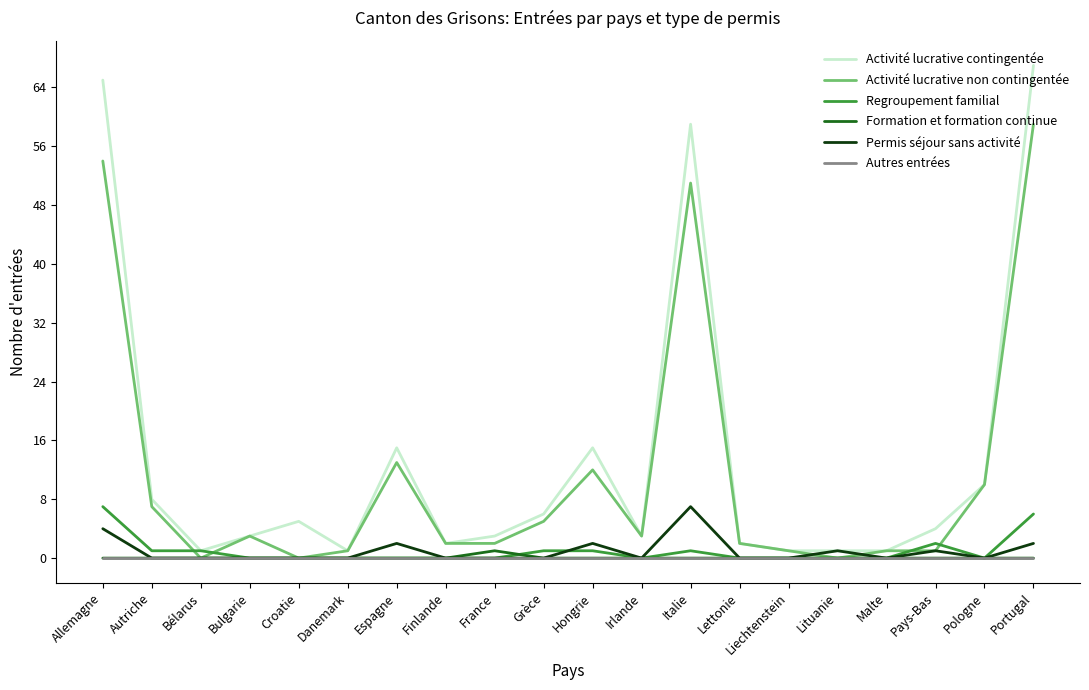

Which label corresponds to the largest value in the chart?

Portugal